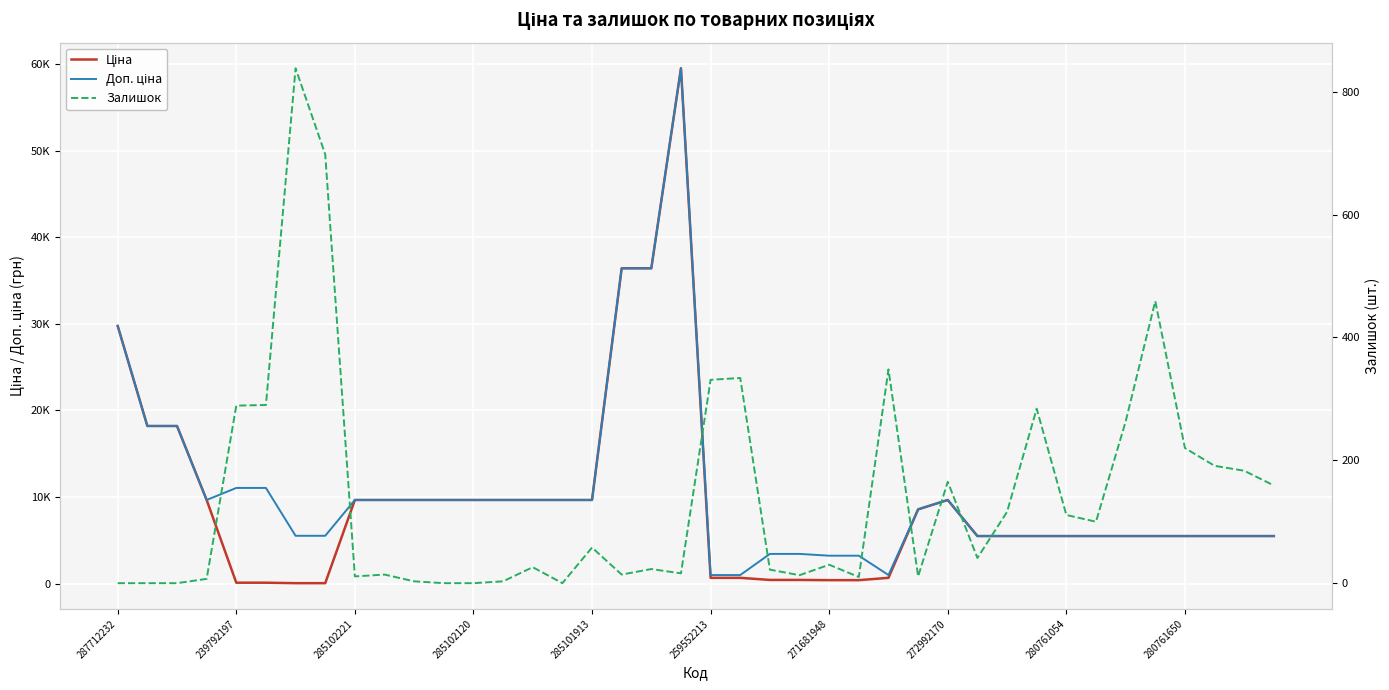

At which label does Доп. ціна first exceed 8581?

287712232